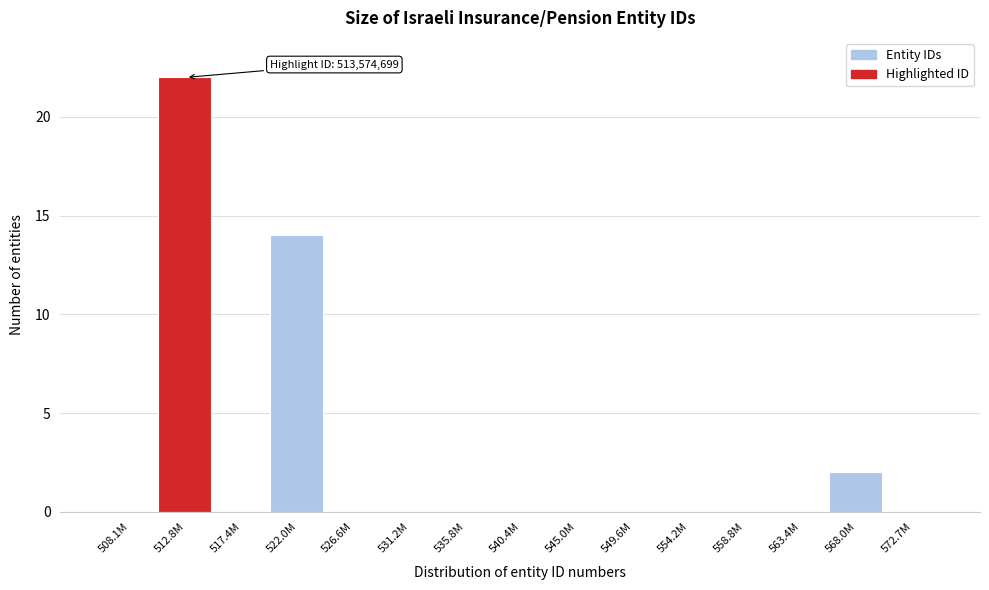

Reading right to left, transcribe all the data shown in this chart.

572.7M=0	568.0M=2	563.4M=0	558.8M=0	554.2M=0	549.6M=0	545.0M=0	540.4M=0	535.8M=0	531.2M=0	526.6M=0	522.0M=14	517.4M=0	512.8M=22	508.1M=0